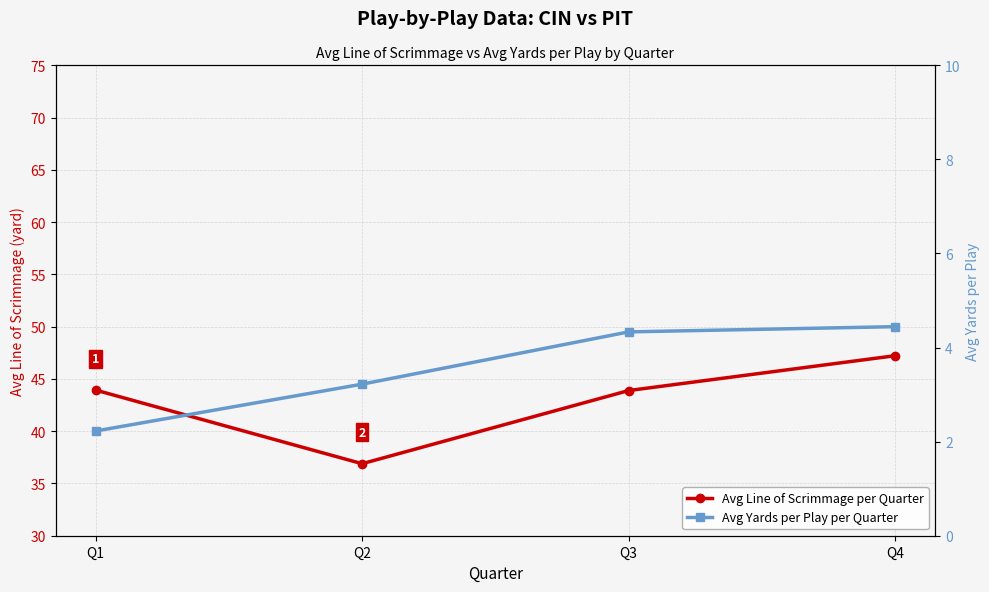

How many lines are shown in the chart?

2